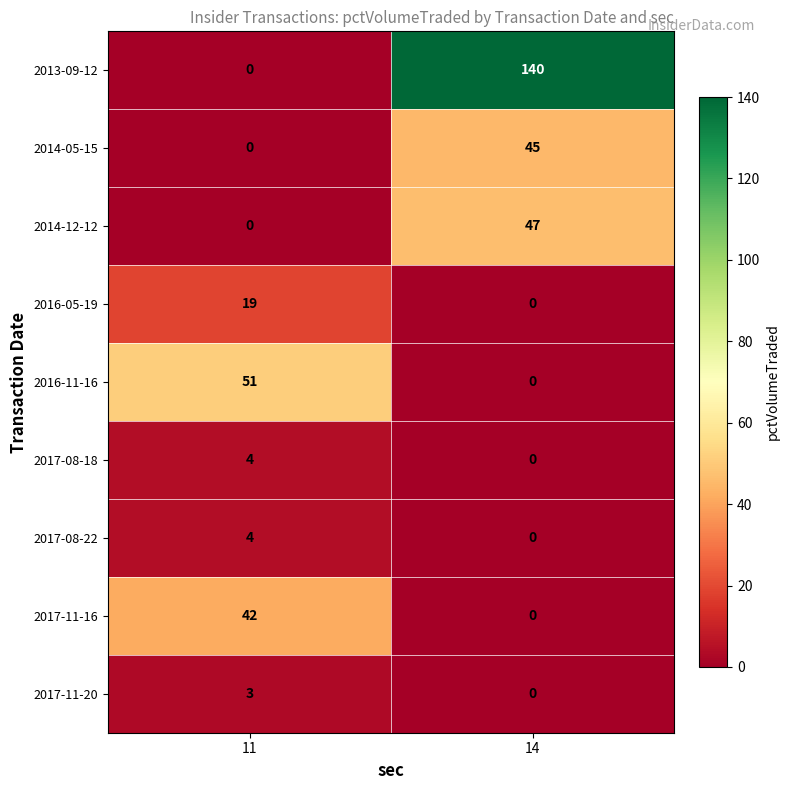

What is the difference between the highest and lowest values at 14?

140